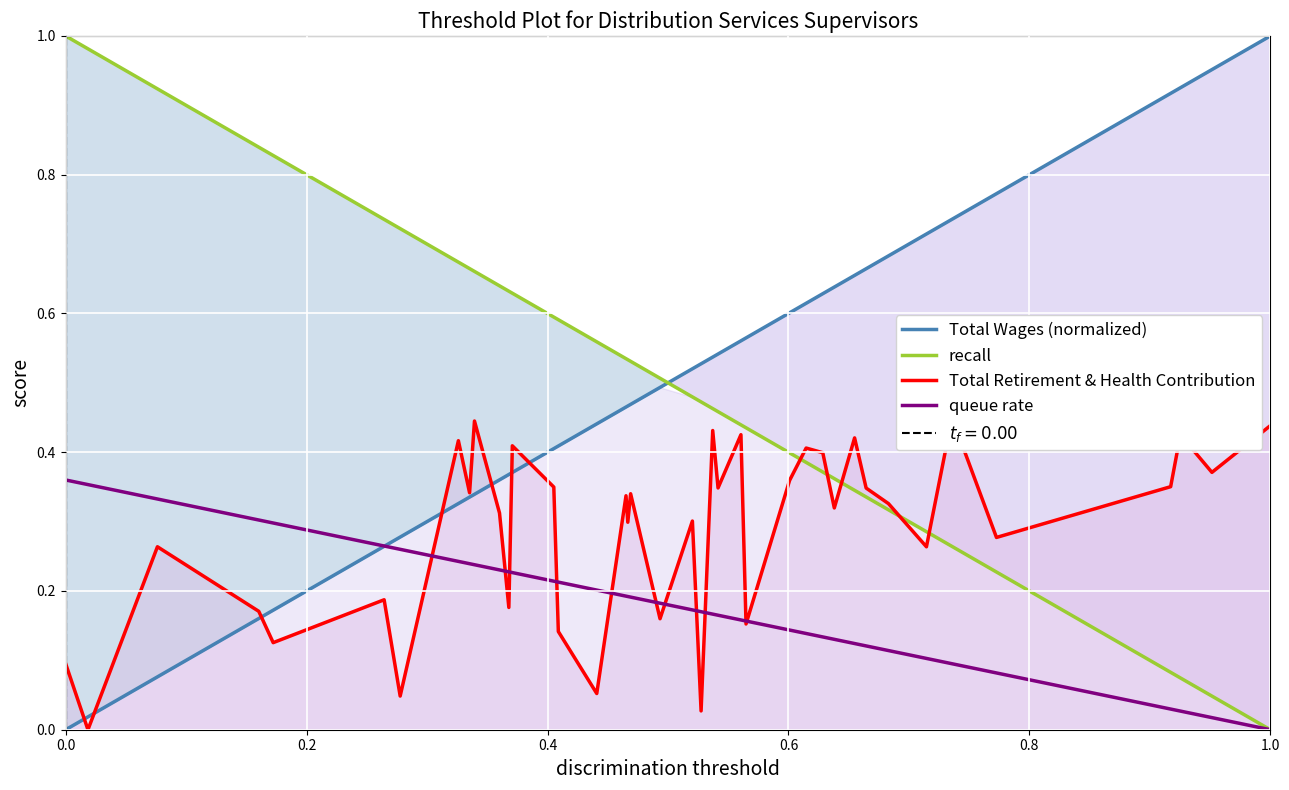

Is this an area chart (filled region under the line)?

No